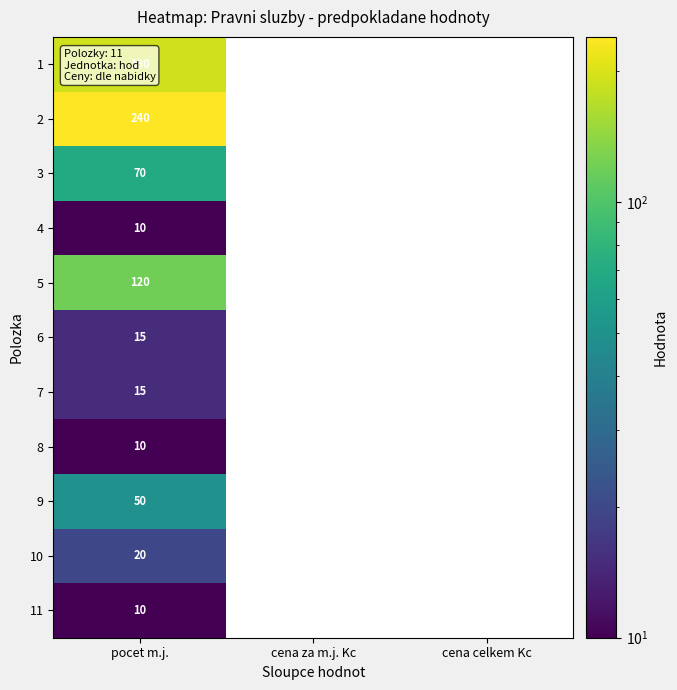

The value of 8 at pocet m.j. is 3. True or false?

False